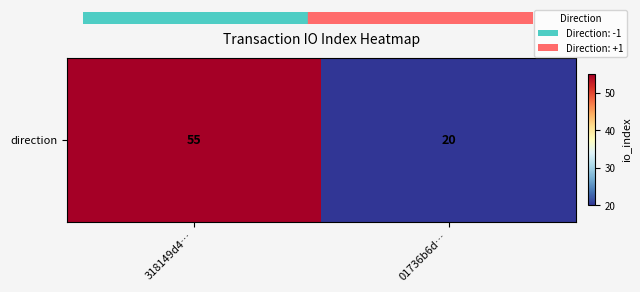

What is the sum of the values at 318149d4… and 01736b6d…?

75